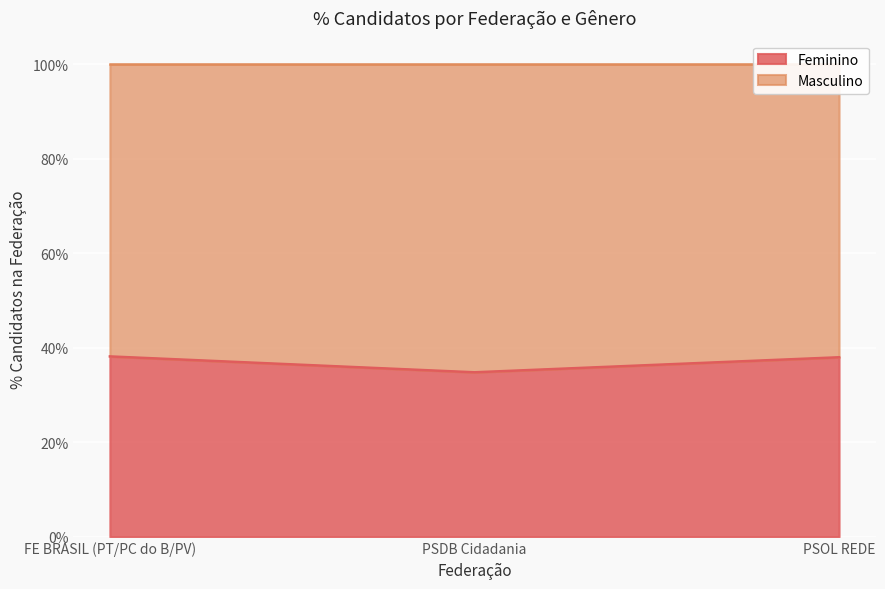

Approximately how many times larger is the value at FE BRASIL (PT/PC do B/PV) compared to PSDB Cidadania?

1.1